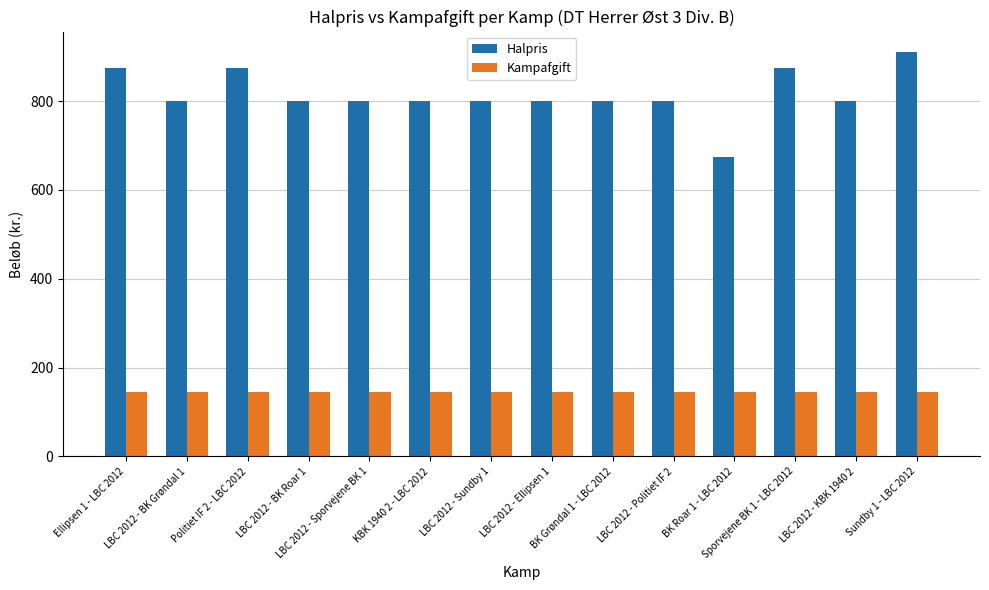

True or false: Halpris has a value of 416 at LBC 2012 - BK Grøndal 1.

False